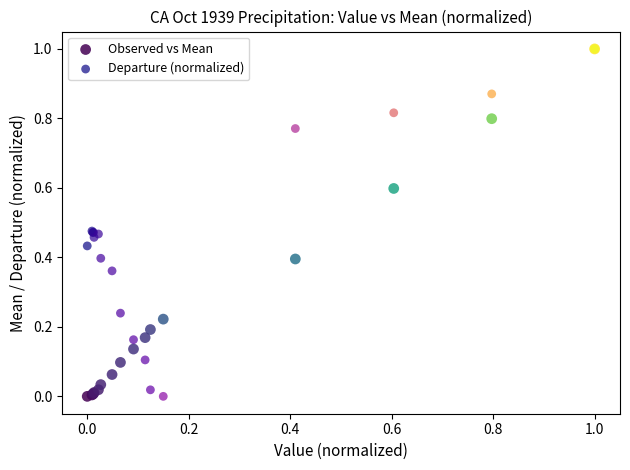

What are all the series names shown in the legend?

Observed vs Mean, Departure (normalized)